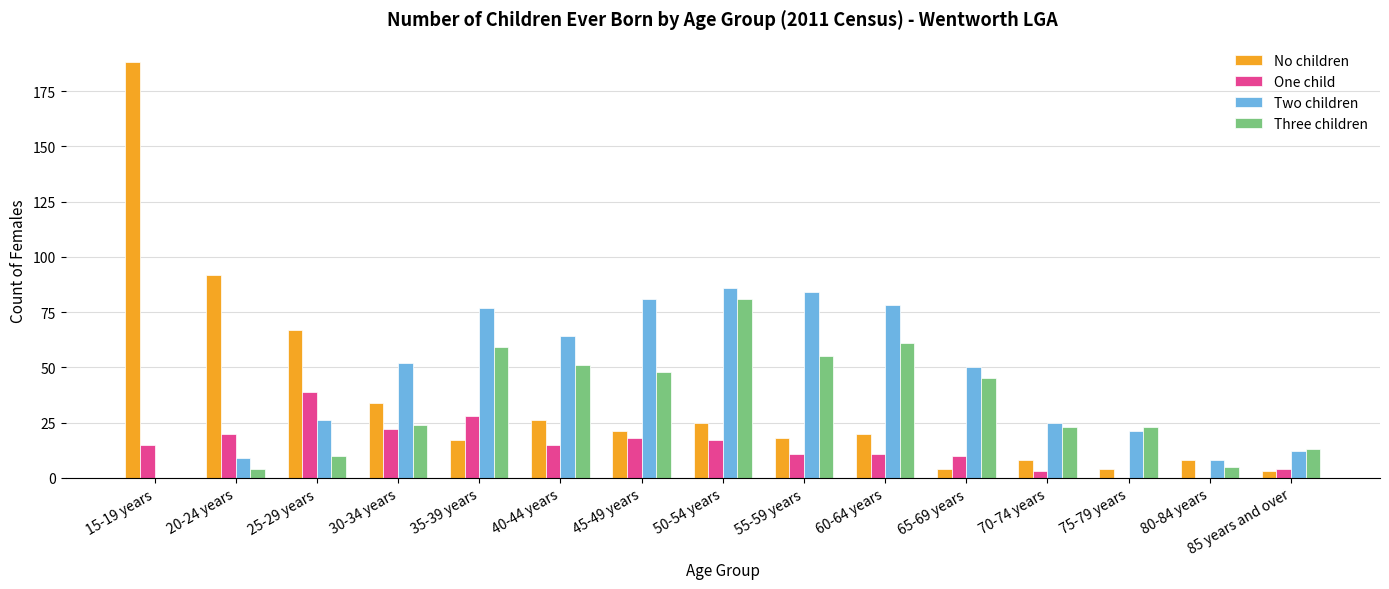

Between 15-19 years and 55-59 years, which series saw the biggest shift?

No children